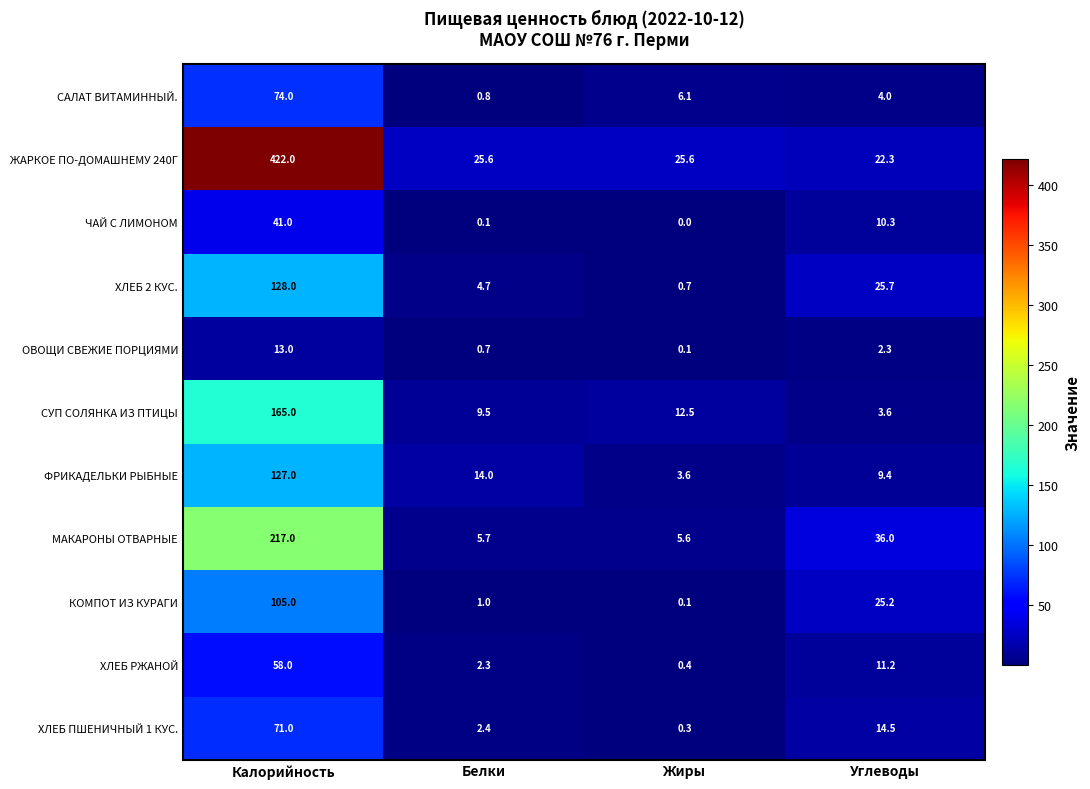

Rank the series at Калорийность from highest to lowest value.

ЖАРКОЕ ПО-ДОМАШНЕМУ 240Г, МАКАРОНЫ ОТВАРНЫЕ, СУП СОЛЯНКА ИЗ ПТИЦЫ, ХЛЕБ 2 КУС., ФРИКАДЕЛЬКИ РЫБНЫЕ, КОМПОТ ИЗ КУРАГИ, САЛАТ ВИТАМИННЫЙ., ХЛЕБ ПШЕНИЧНЫЙ 1 КУС., ХЛЕБ РЖАНОЙ, ЧАЙ С ЛИМОНОМ, ОВОЩИ СВЕЖИЕ ПОРЦИЯМИ